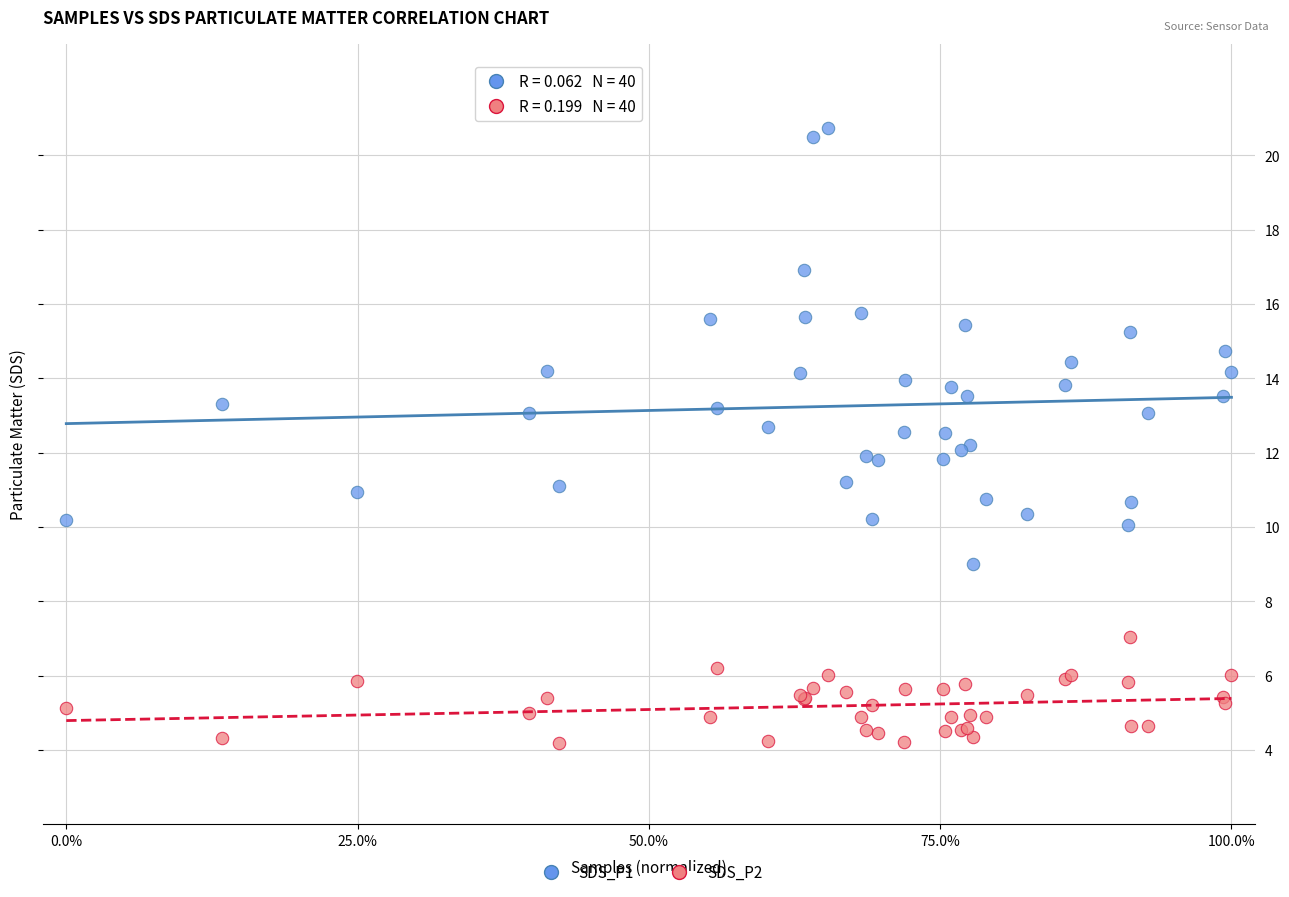

Which series reaches the maximum Y coordinate?

SDS_P1